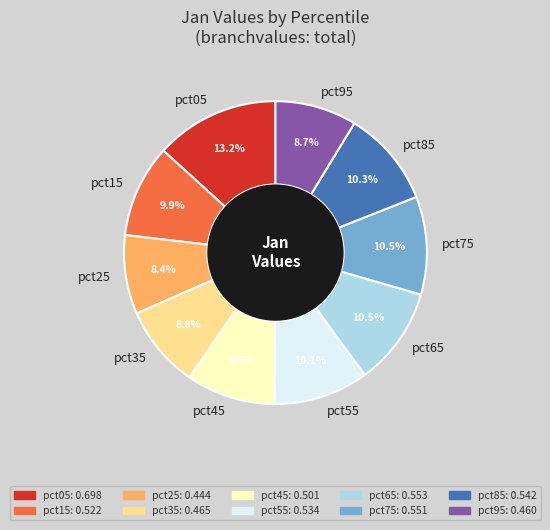

Which slice is the largest?

pct05